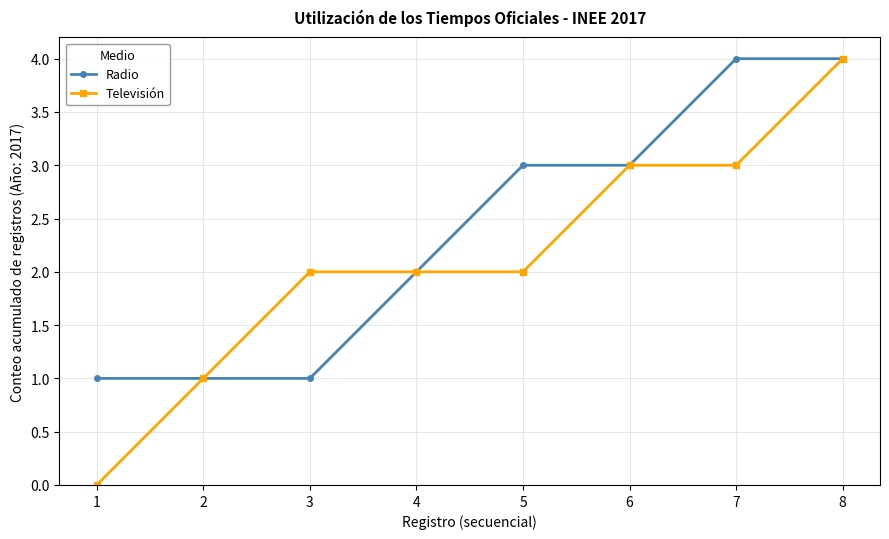

What is the difference between the maximum and minimum values in the Radio series?

3